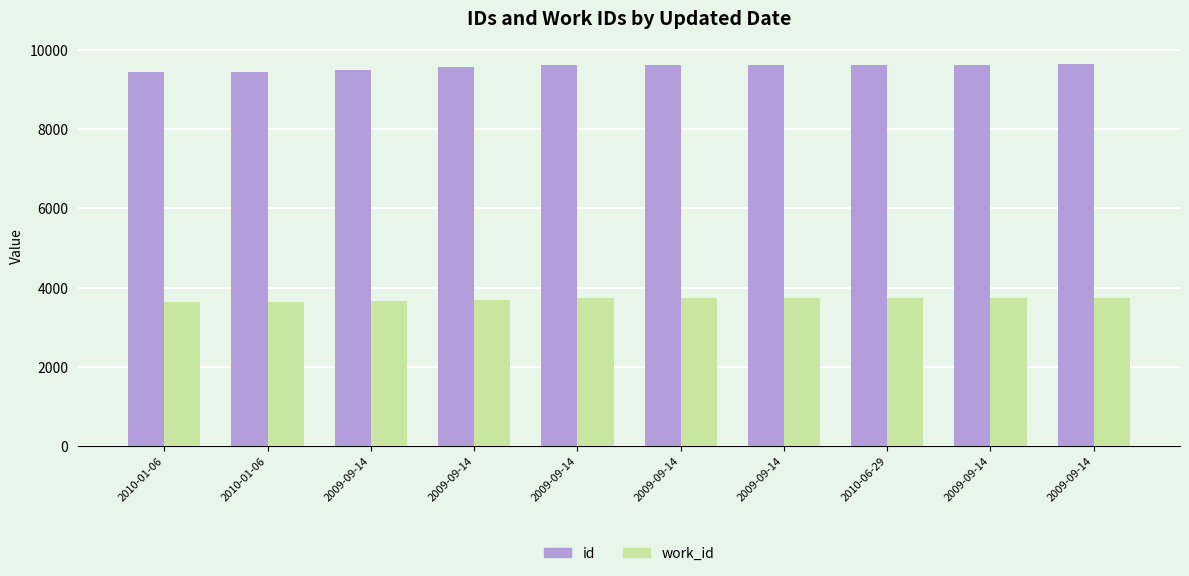

Is it true that id equals 9570 at 2009-09-14?

True